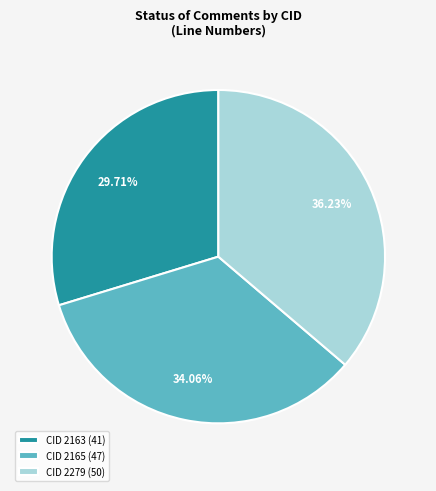

Which category has the smallest portion of the pie?

CID 2163 (41)